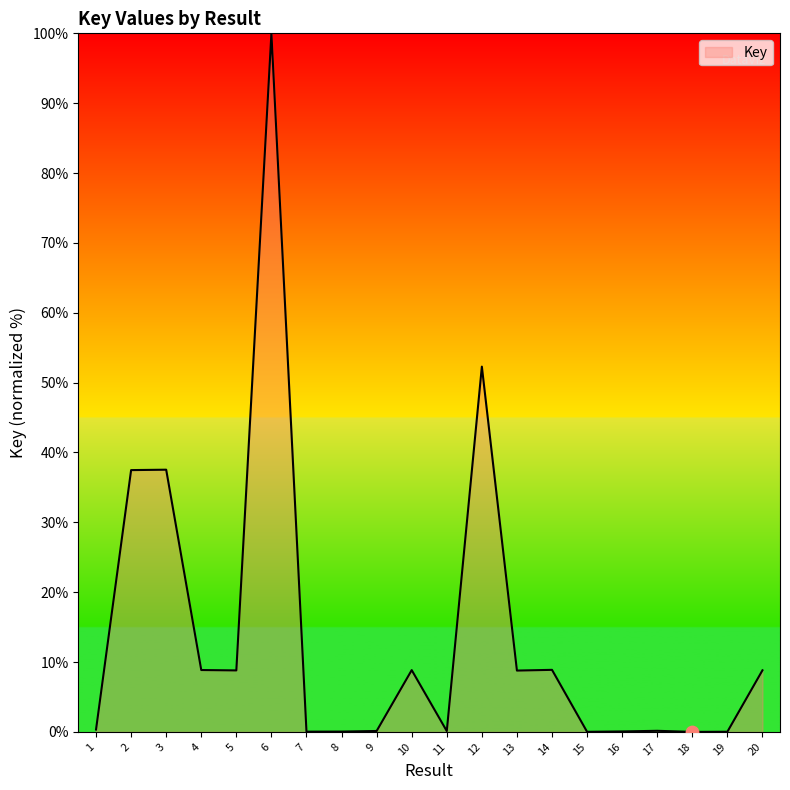

Between 5 and 3, which is larger?

3